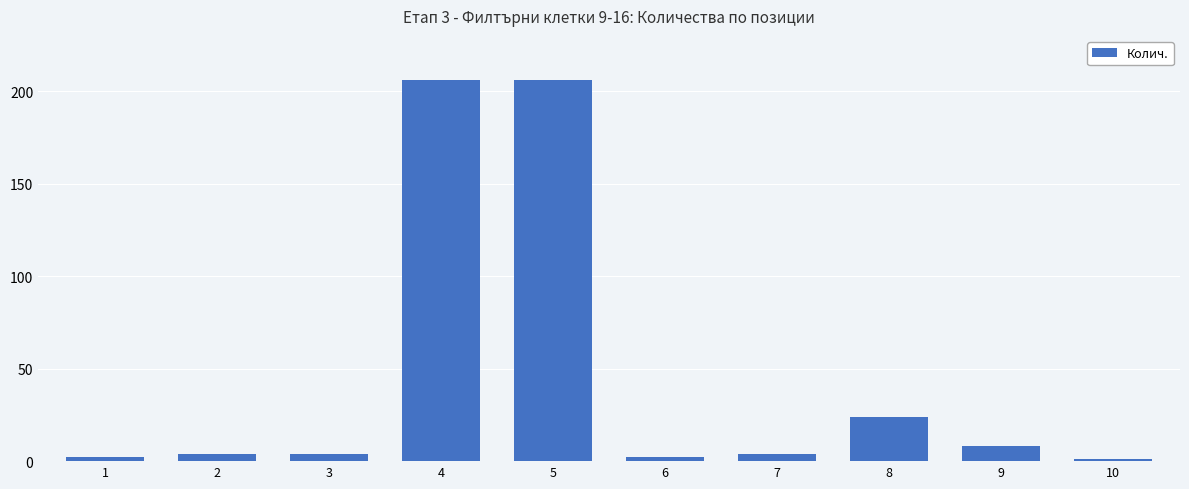

True or false: the data shows 1 at 10.

True